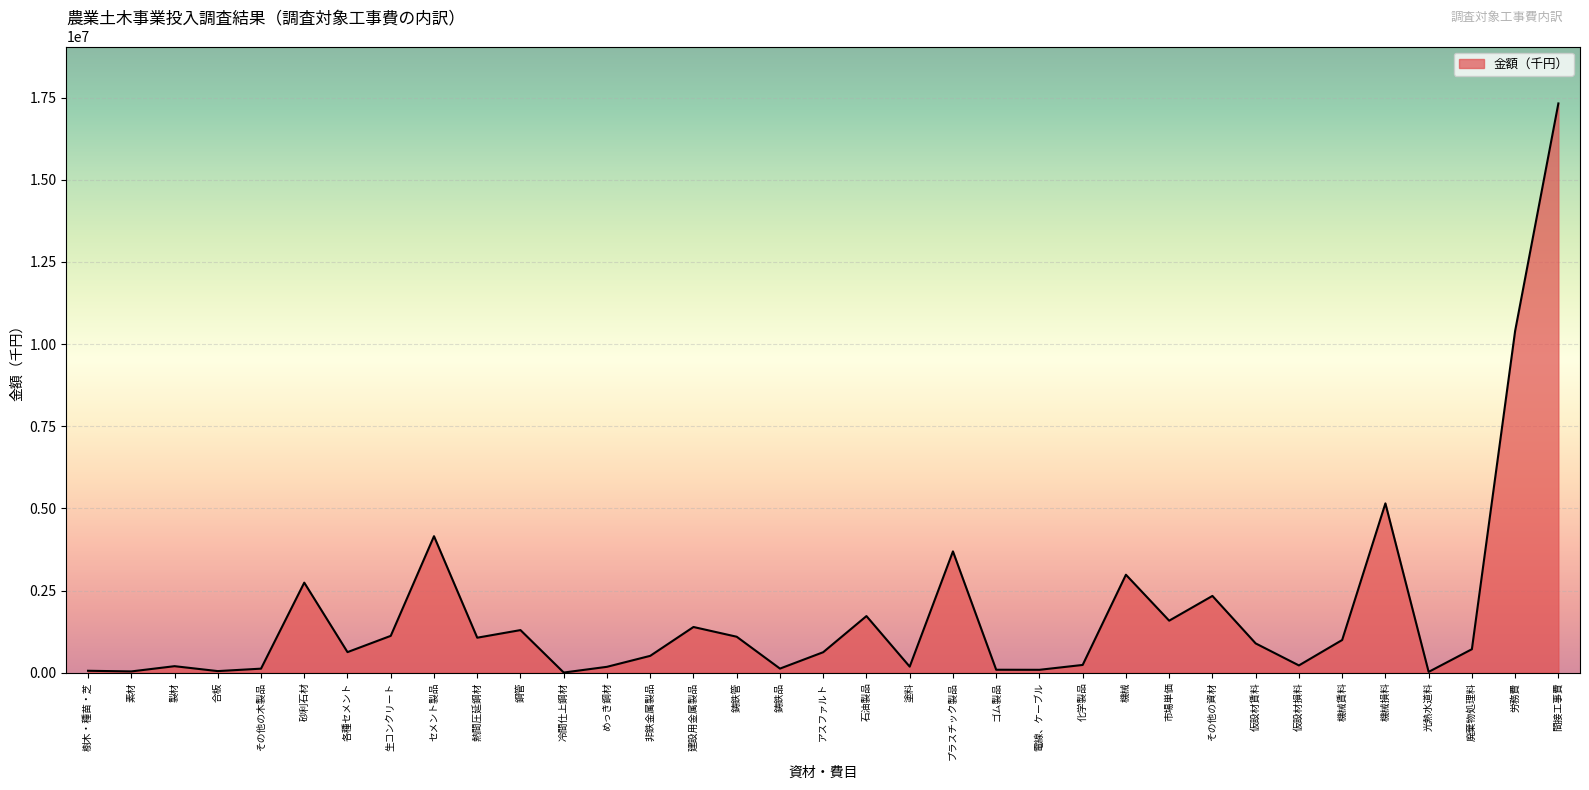

At which category does the chart reach its peak across all series?

間接工事費